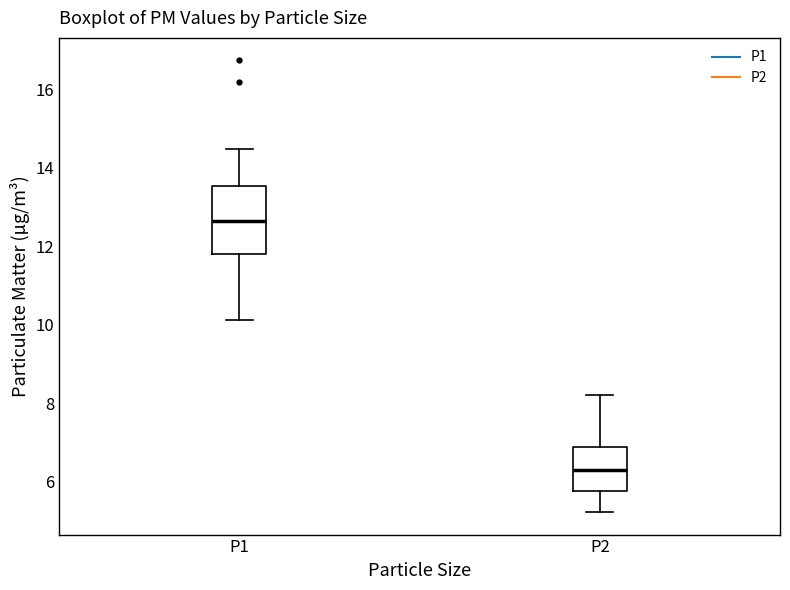

Reading left to right, transcribe this box plot: for each box, give where its median line is, the range the box spans, and where its two whiskers end, as read against the y-axis. The values are not printed on the chart, so give them approximately, as read against the axis.

P1: median 12.6, box 11.8 to 13.6, whiskers 10.2 to 14.4
P2: median 6.4, box 5.8 to 6.8, whiskers 5.2 to 8.2